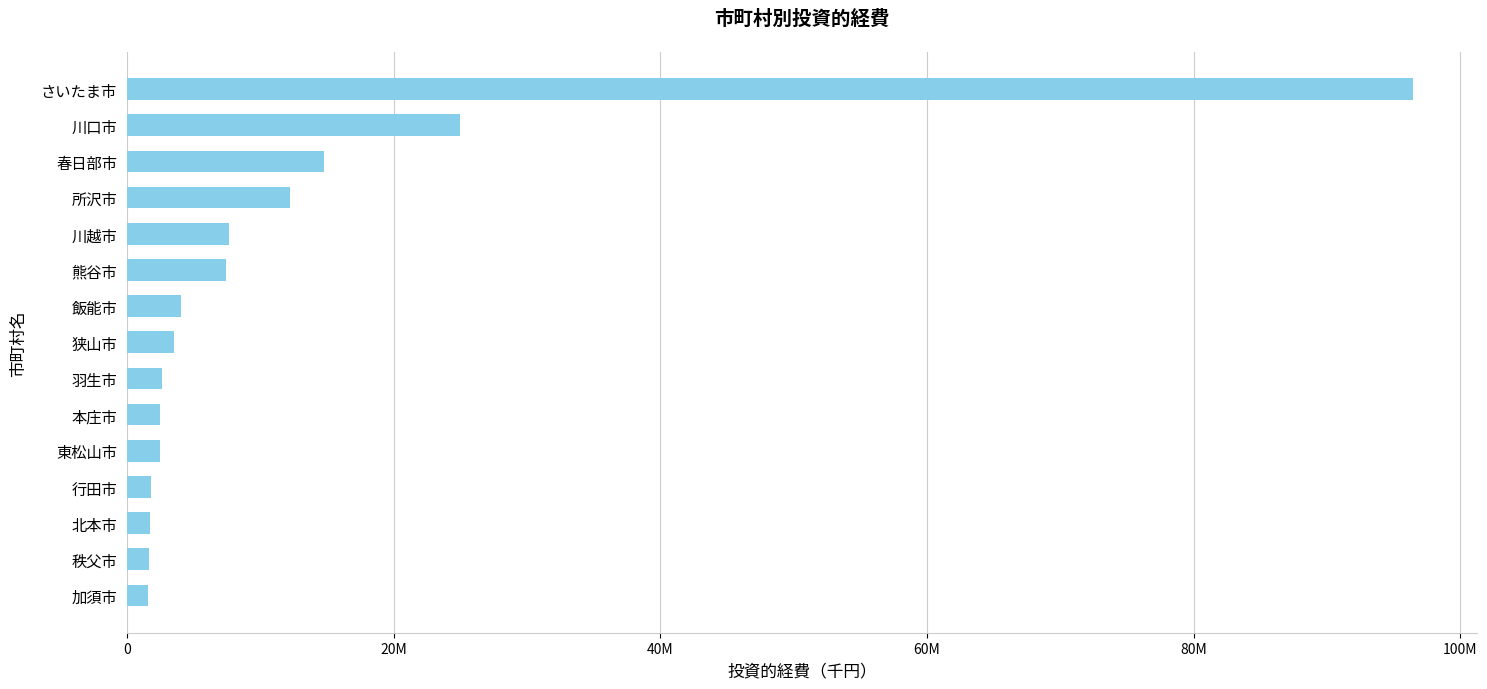

What is the difference between the maximum and second lowest values?

94784777